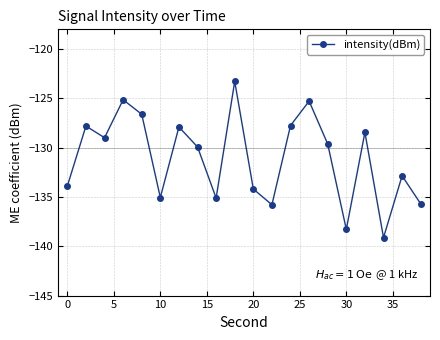

What is the difference between the maximum and minimum values?

15.8